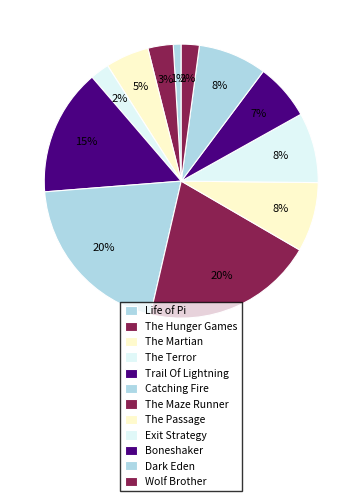

To the nearest percent, what is the difference between the largest and smallest slice percentages?

19%